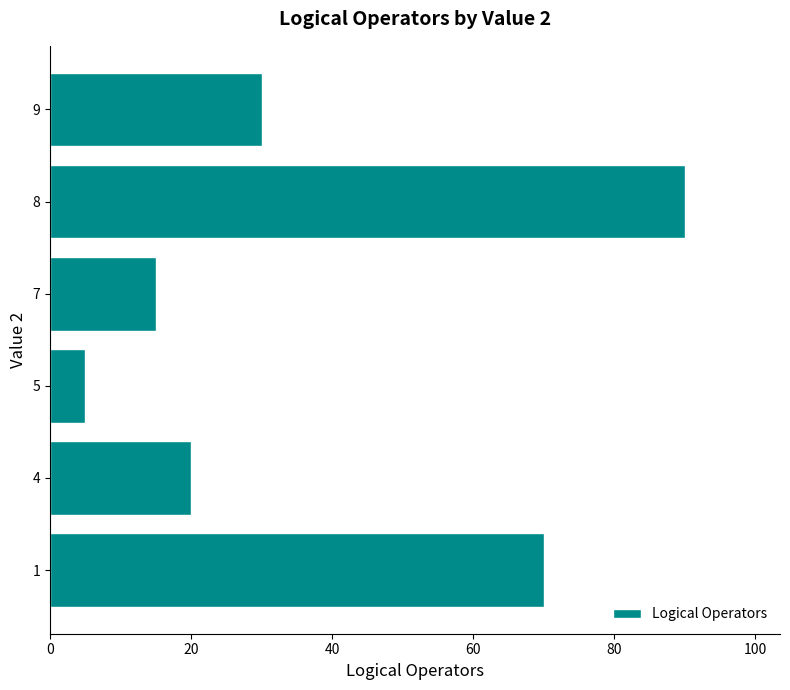

What is the average value?

38